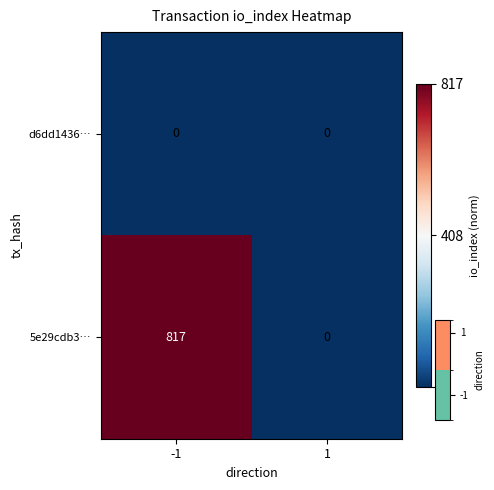

Count the number of data series in this chart.

2